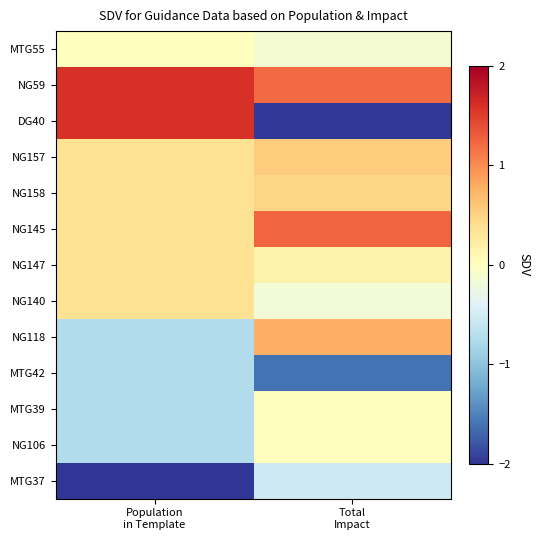

Reading left to right, extract all data points from this chart.

MTG55: Population
in Template=0.0	Total
Impact=-0.1
NG59: Population
in Template=1.6	Total
Impact=1.2
DG40: Population
in Template=1.6	Total
Impact=-2.0
NG157: Population
in Template=0.4	Total
Impact=0.6
NG158: Population
in Template=0.4	Total
Impact=0.5
NG145: Population
in Template=0.4	Total
Impact=1.2
NG147: Population
in Template=0.4	Total
Impact=0.2
NG140: Population
in Template=0.4	Total
Impact=-0.2
NG118: Population
in Template=-0.7	Total
Impact=0.8
MTG42: Population
in Template=-0.7	Total
Impact=-1.6
MTG39: Population
in Template=-0.7	Total
Impact=0.0
NG106: Population
in Template=-0.7	Total
Impact=0.0
MTG37: Population
in Template=-2.0	Total
Impact=-0.5